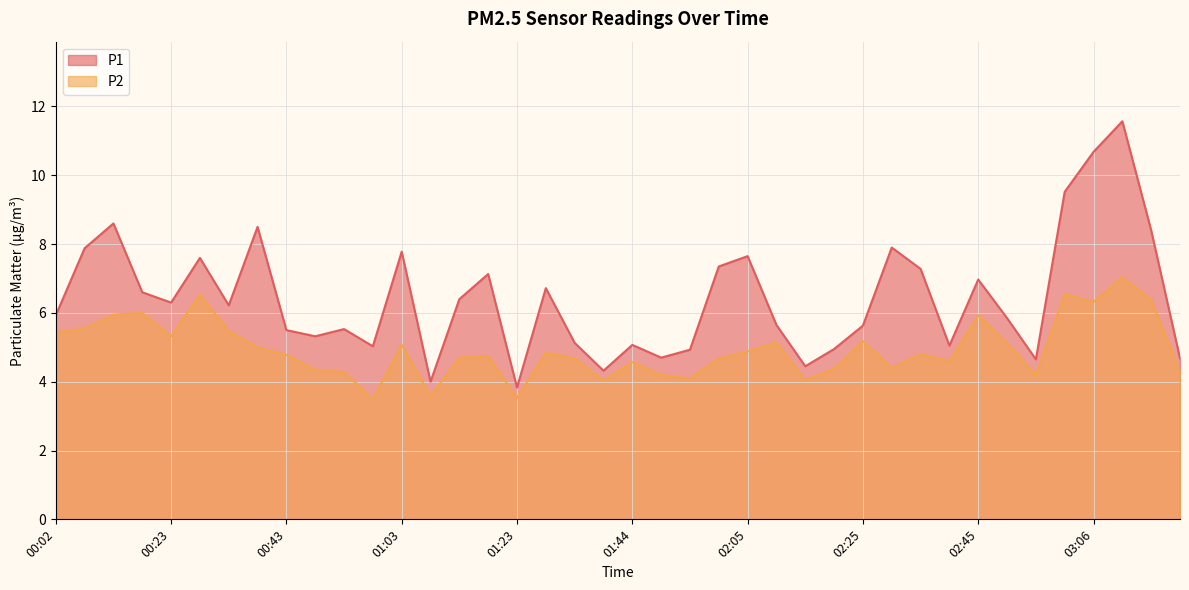

At which label does P2 reach its minimum?

00:58